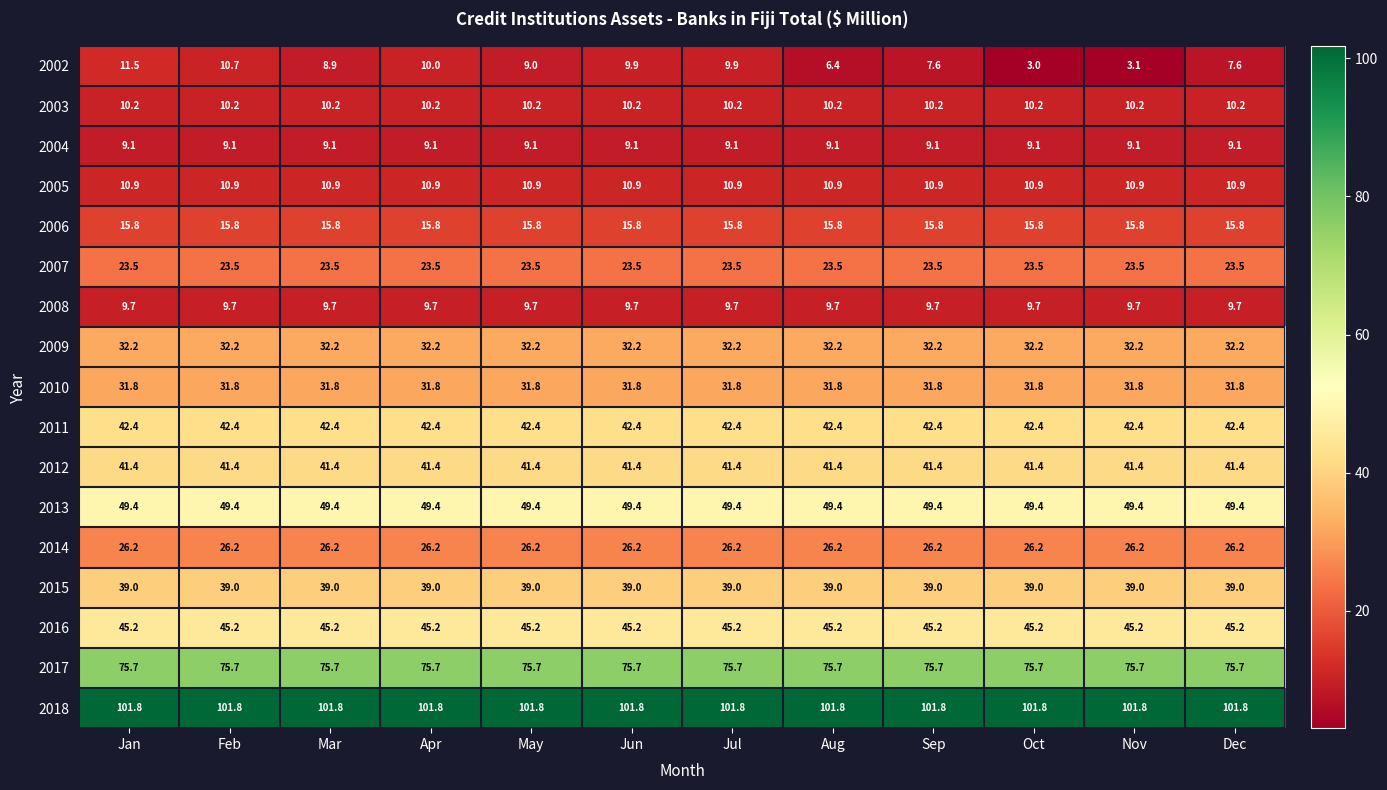

What is the average value of the 2012 series?

41.4